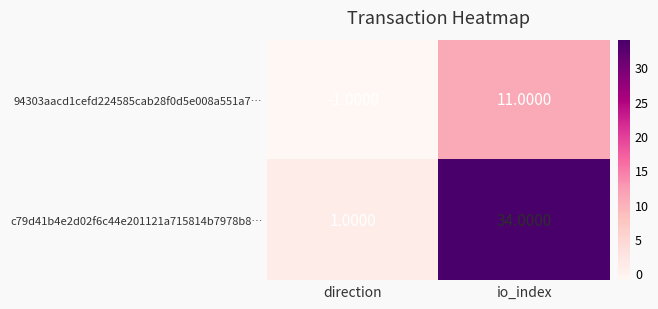

Rank the series by their average value, from highest to lowest.

c79d41b4e2d02f6c44e201121a715814b7978b8…, 94303aacd1cefd224585cab28f0d5e008a551a7…